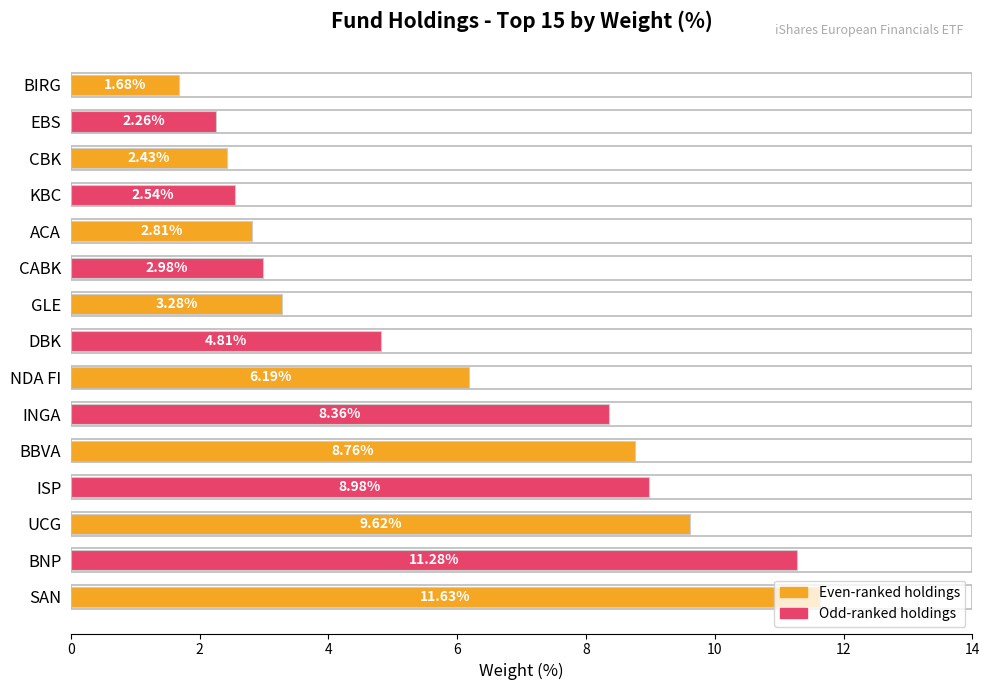

What is the ratio of the value at DBK to the value at EBS?

2.1